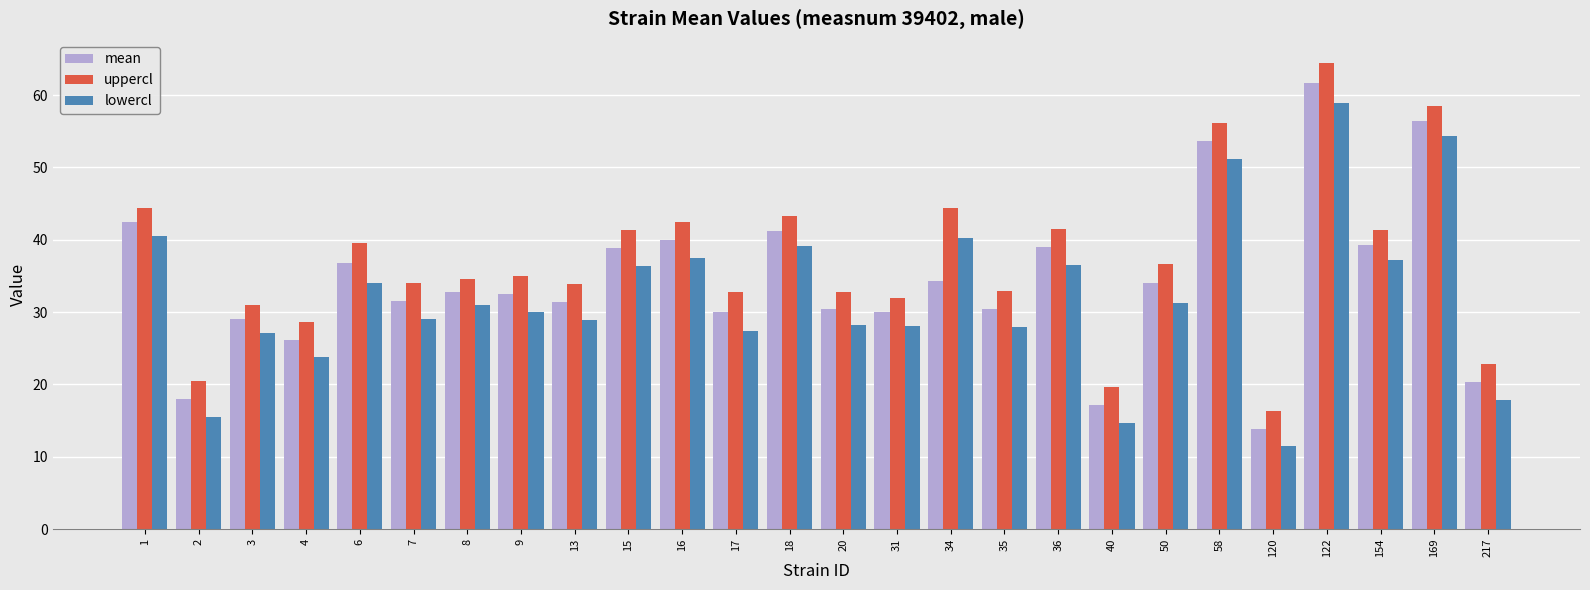

What is the difference between the maximum and minimum values in the mean series?

47.8